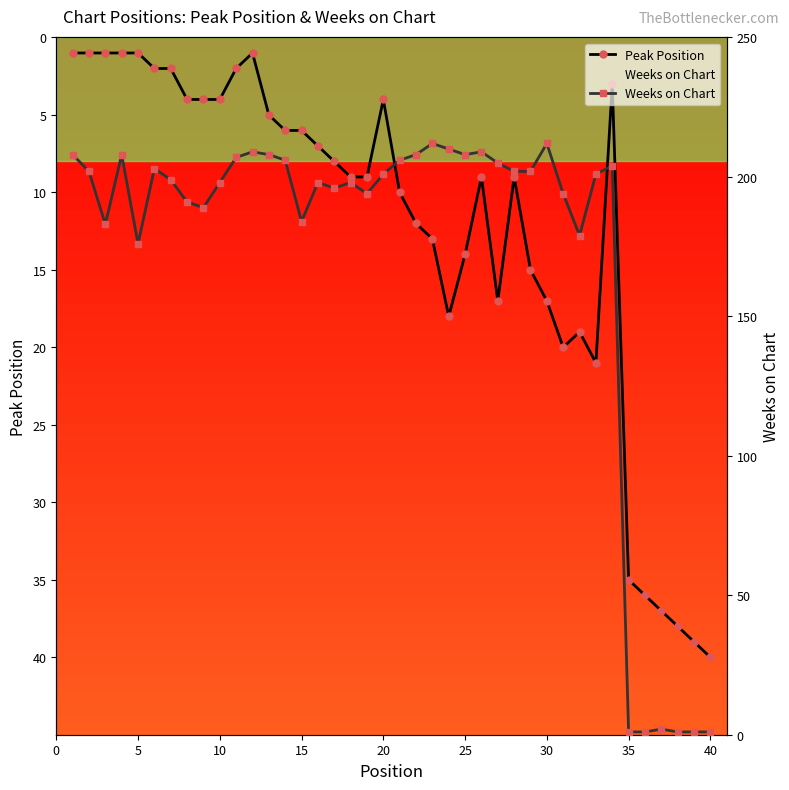

True or false: Peak Position has a value of 1 at 5.

True